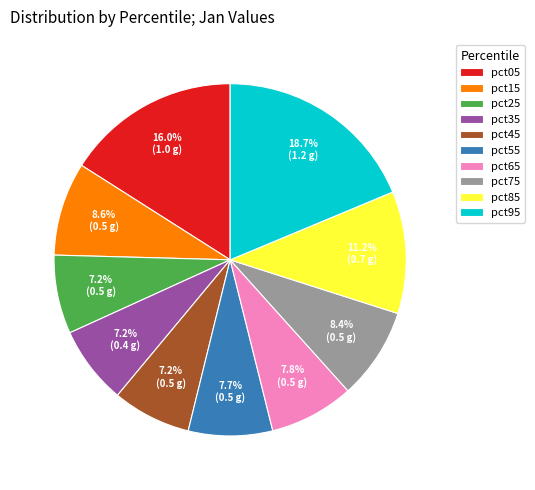

Count the number of slices in the pie.

10